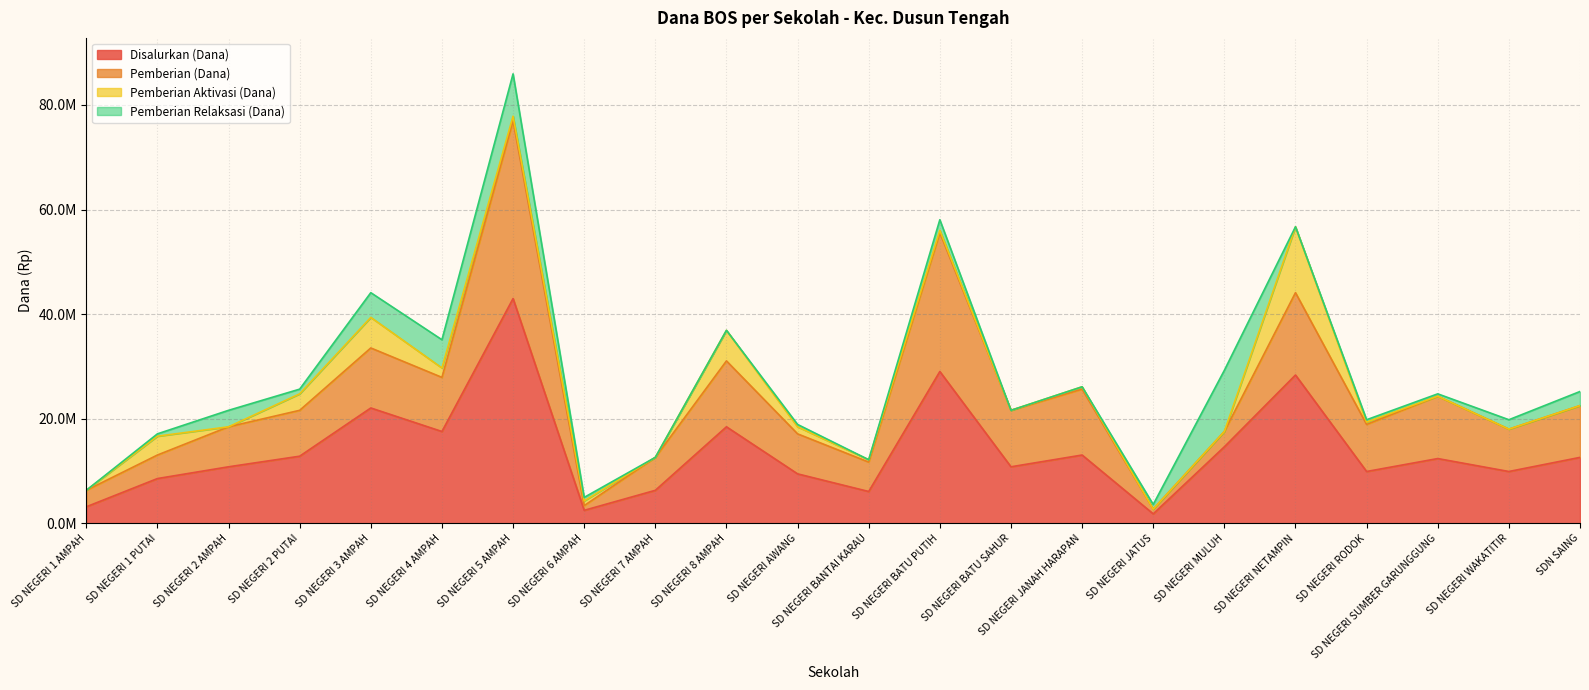

How many interior local valleys does the Disalurkan (Dana) series have?

7